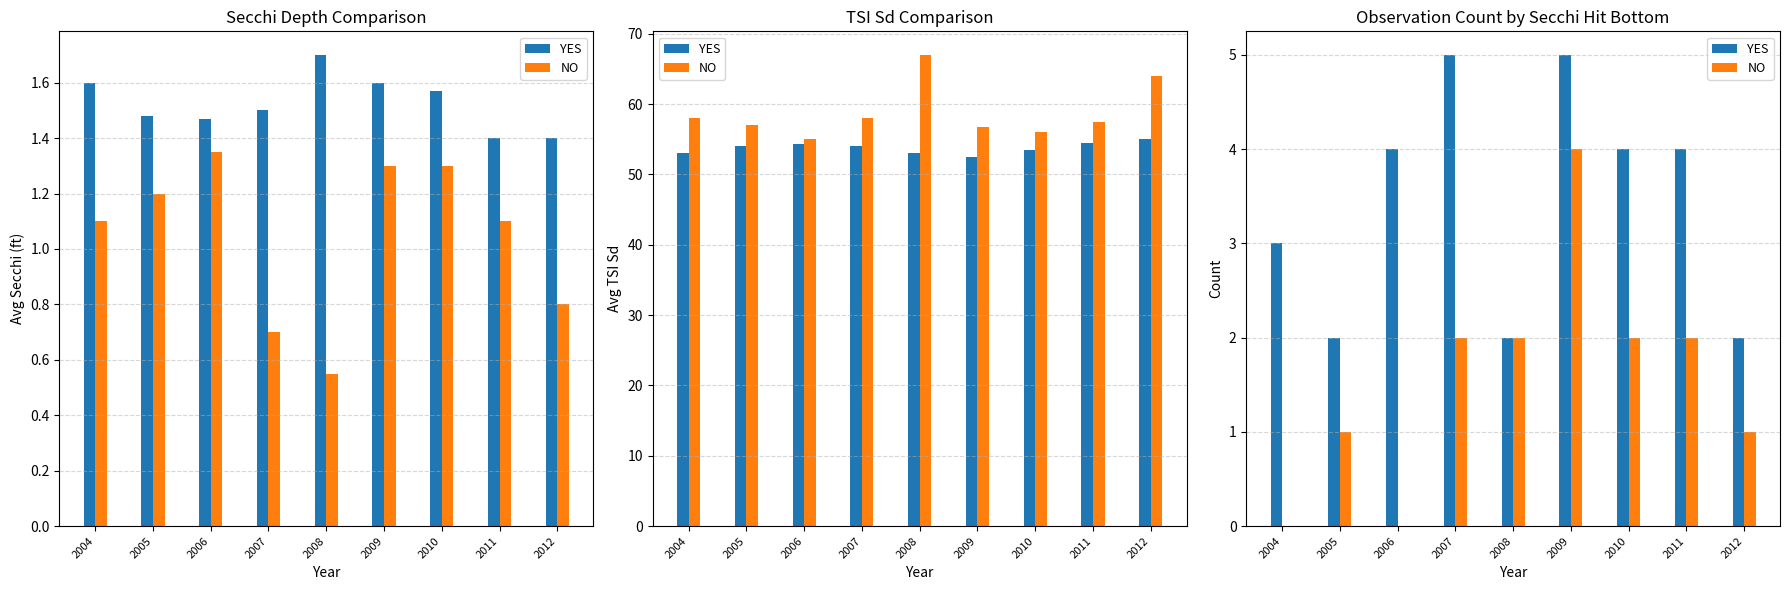

What is the total value across all series at 2004?

3